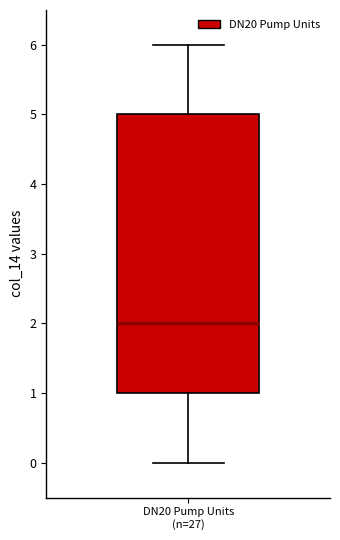

Where is the lower edge of the box for DN20 Pump Units (n=27) on the y-axis? The values are not printed on the chart, so give them approximately, as read against the axis.

1